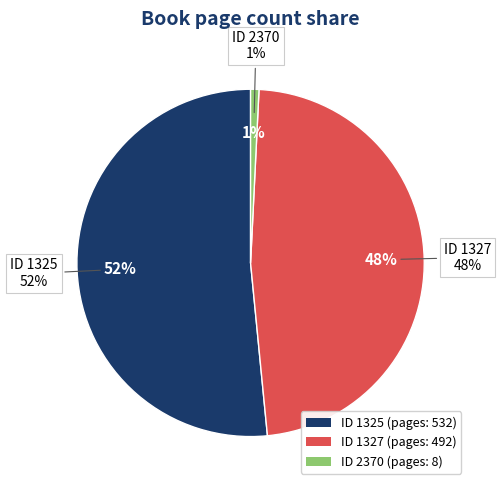

To the nearest percent, what is the combined percentage of 1327 and 1325?

99%